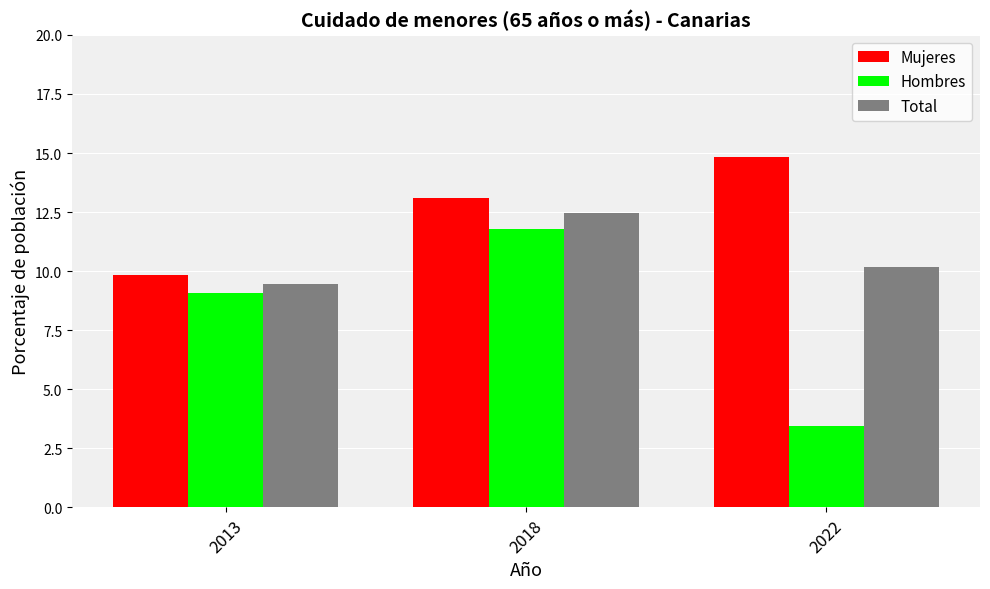

What is the average value of the Total series?

10.7